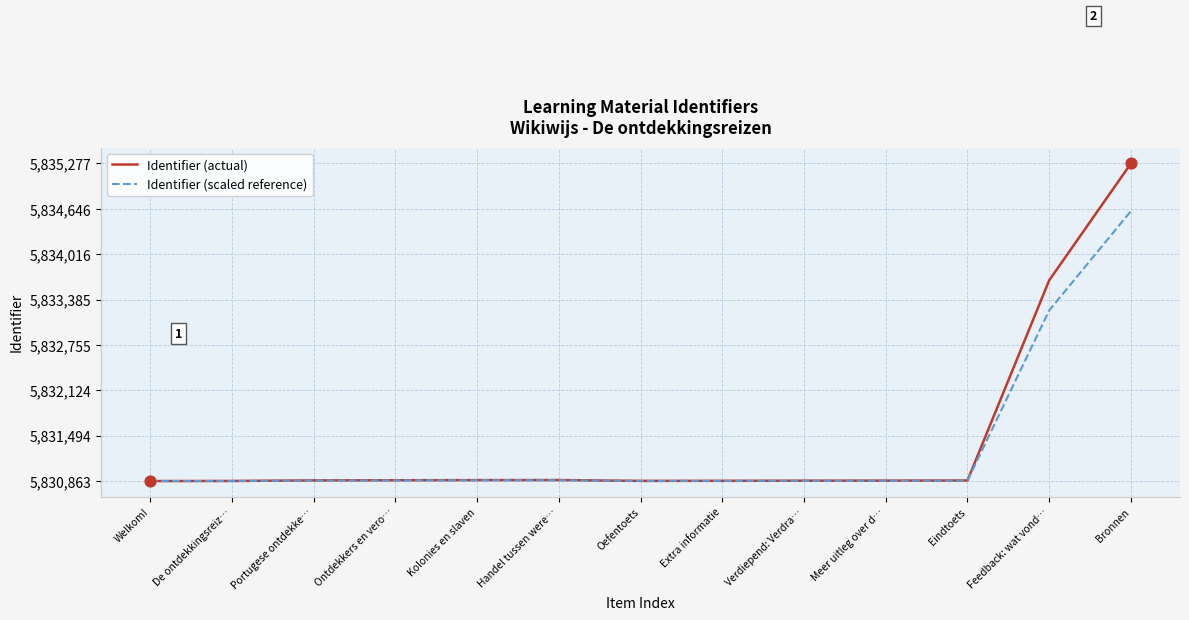

At how many categories does at least one series exceed 5832298?

2